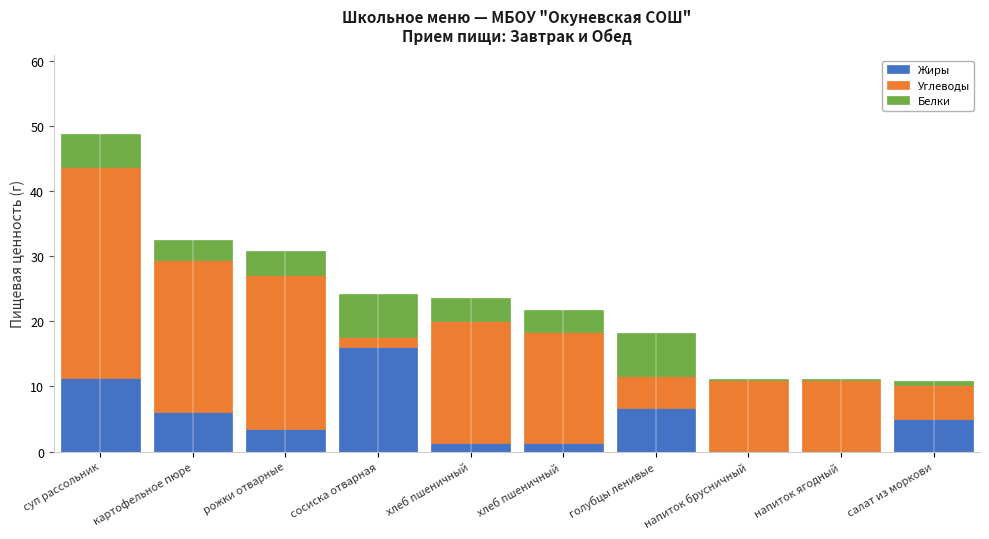

The Жиры series shows 10.6 at картофельное пюре. True or false?

False